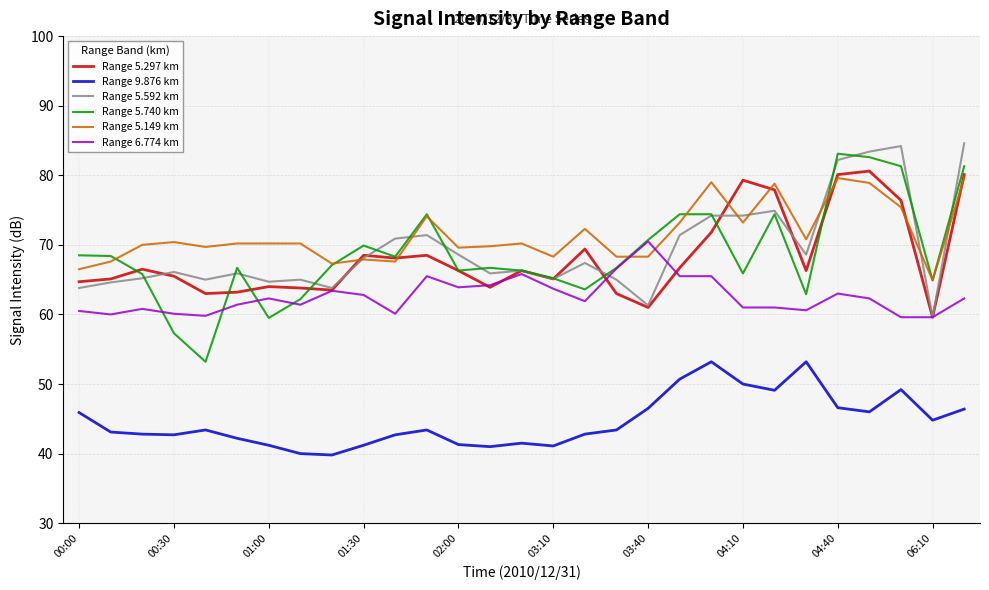

True or false: Range 5.740 km and Range 9.876 km cross at least once.

False